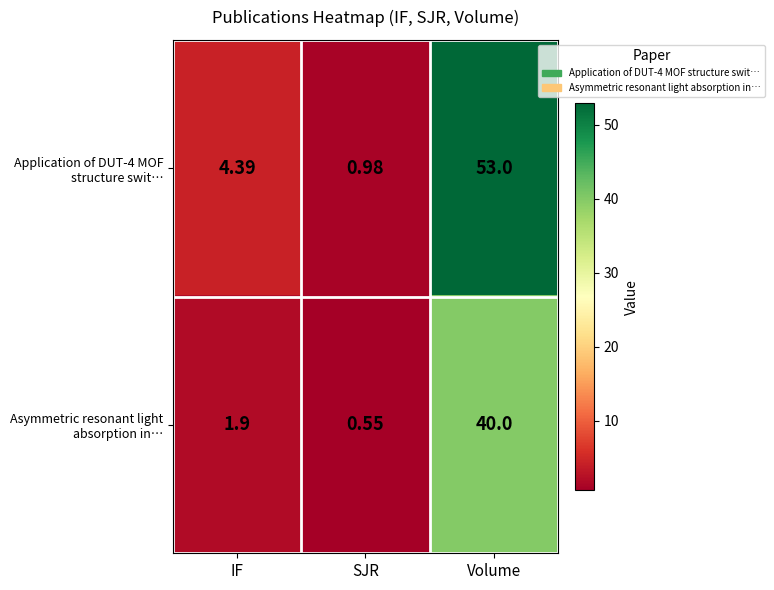

Which category has the highest value across all series?

Volume